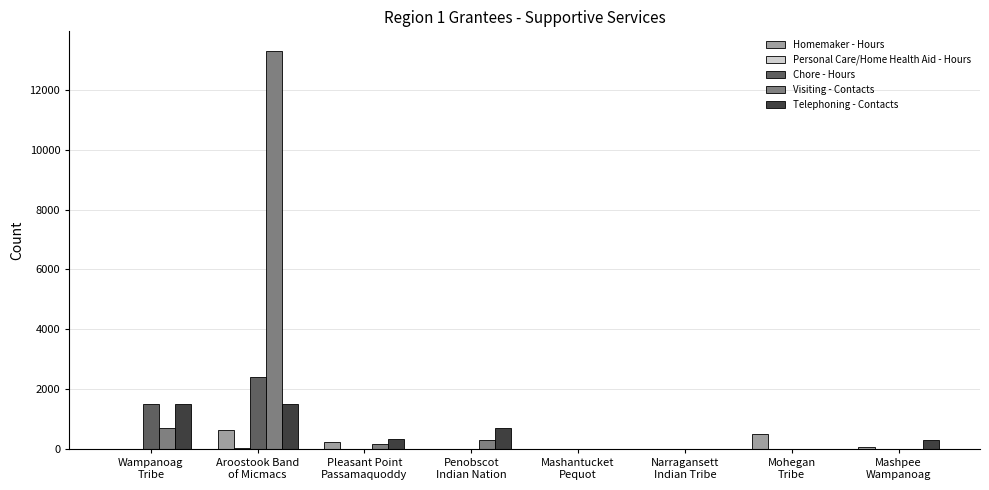

Which series has the largest total across all categories?

Visiting - Contacts